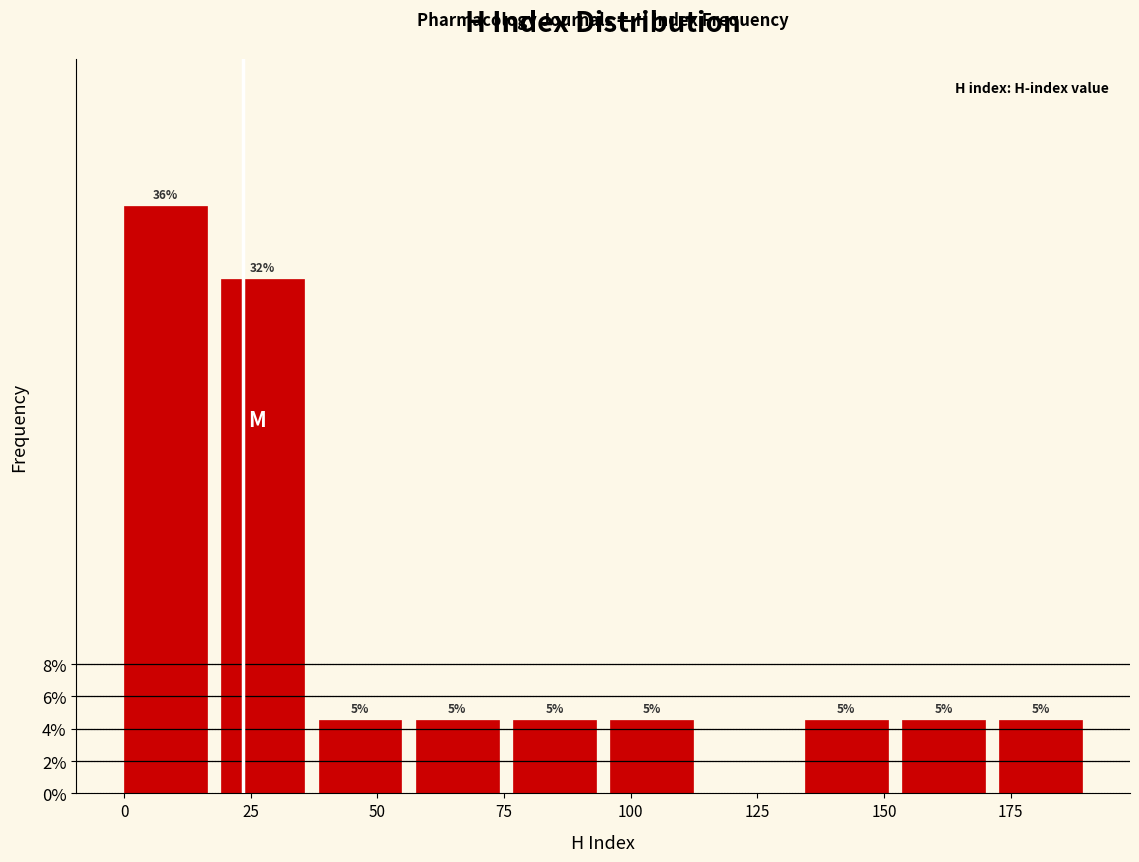

Read against the x-axis, roughly where is the centre of the tallest bar?

10